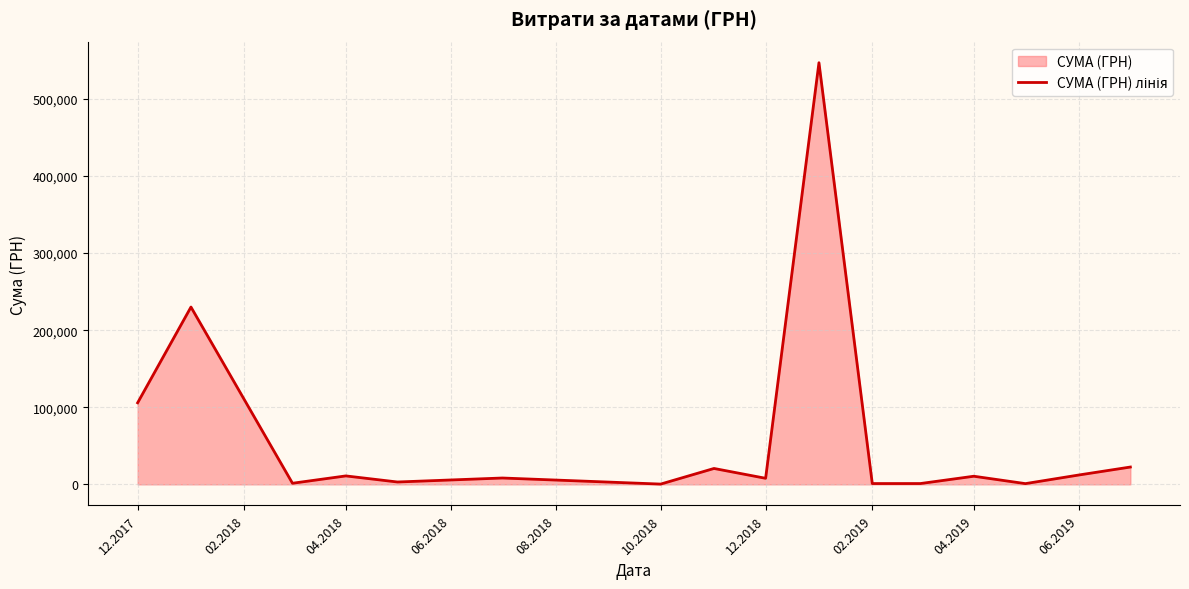

What is the maximum value shown in the chart?

546929.7